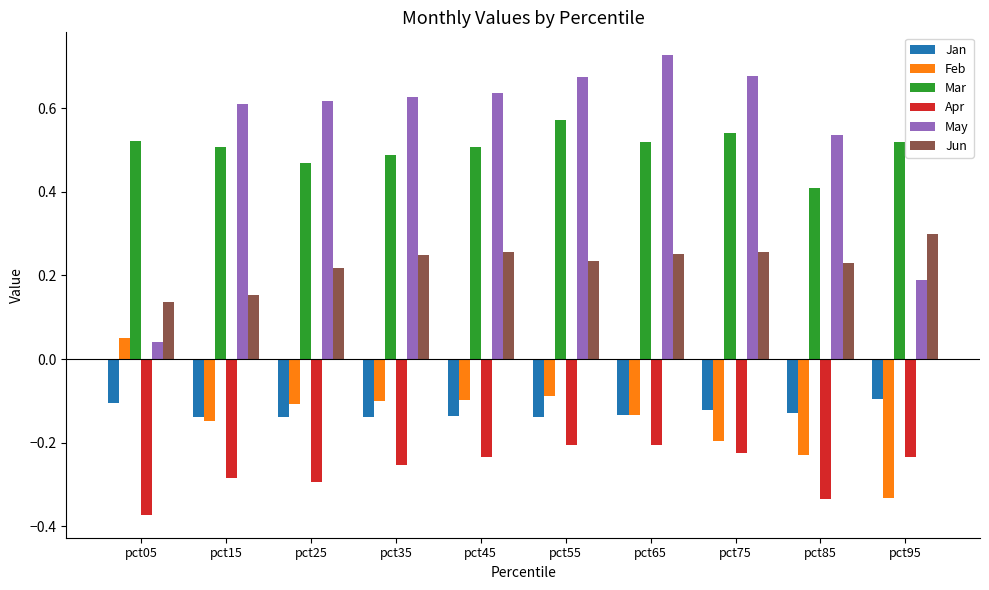

Which series has the largest range (max minus min)?

May